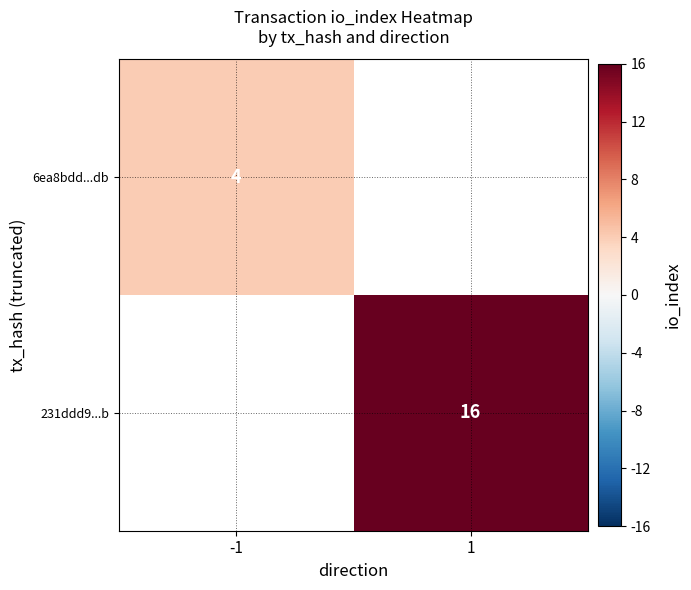

What is the maximum value shown in the chart?

16.0